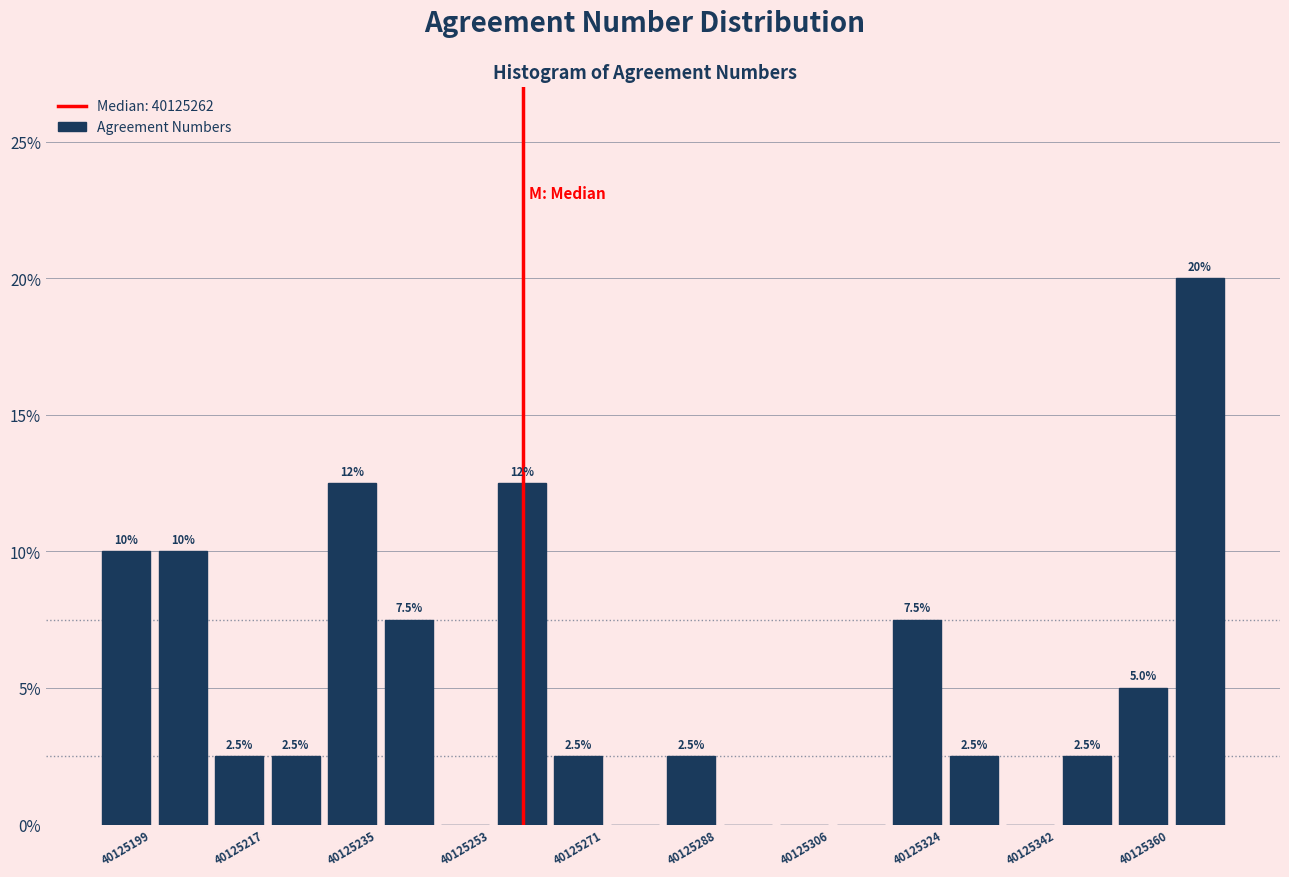

Which range on the x-axis has the tallest bar?

40125364 to 40125374